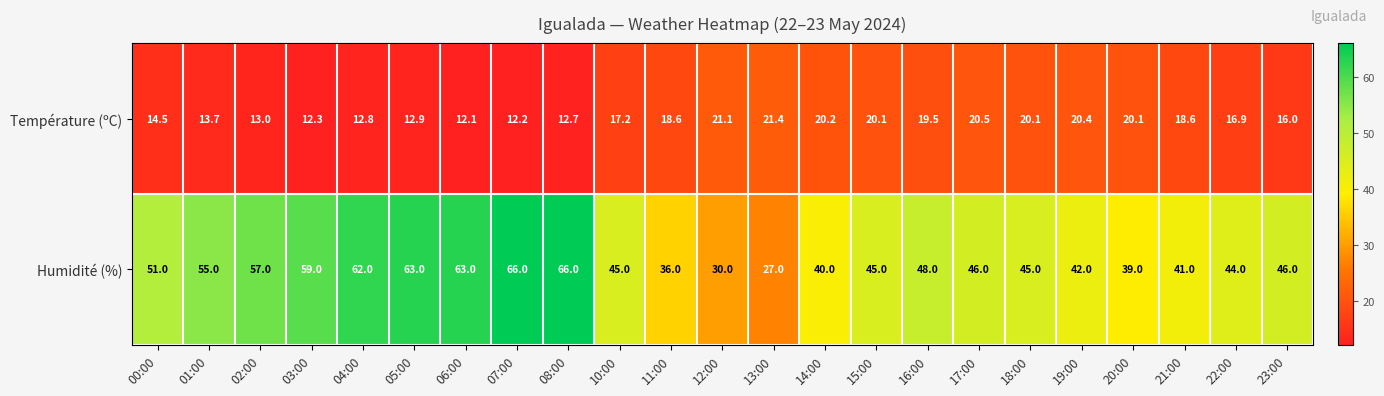

Which series has the widest spread of values?

Humidité (%)